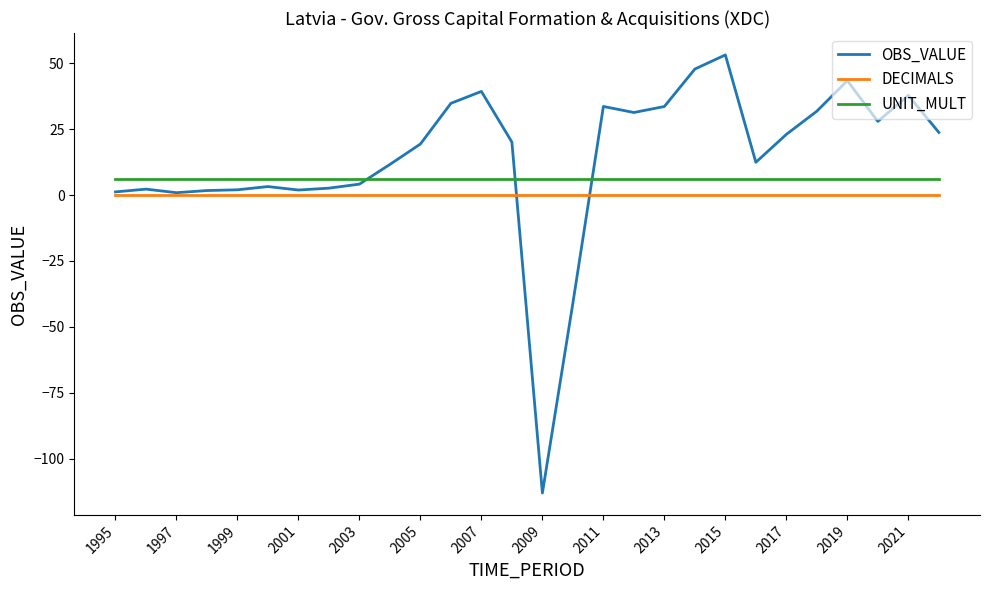

After their last crossing, which series has the higher values: UNIT_MULT or OBS_VALUE?

OBS_VALUE